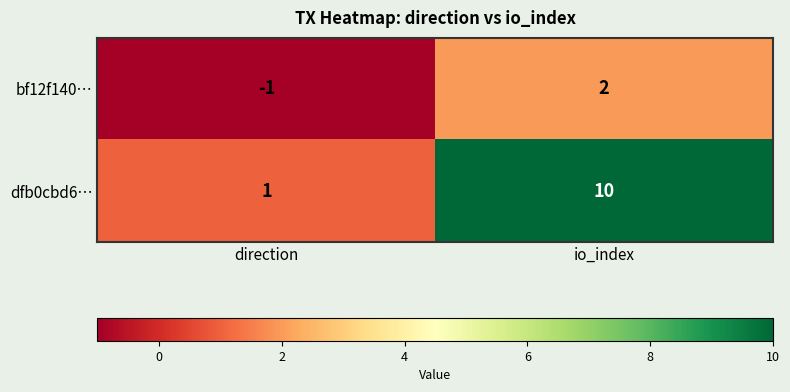

List the series in order of their overall mean, lowest first.

bf12f140…, dfb0cbd6…